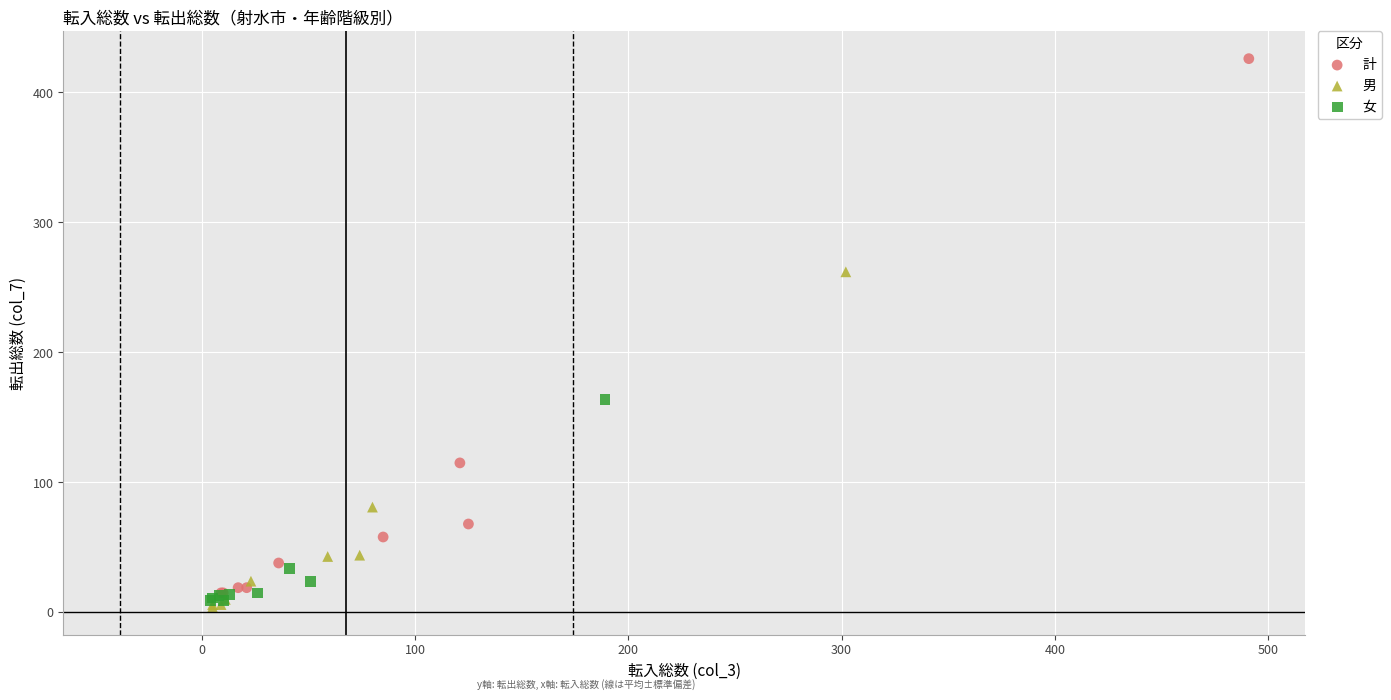

Which series has the largest Y range (max minus min)?

計